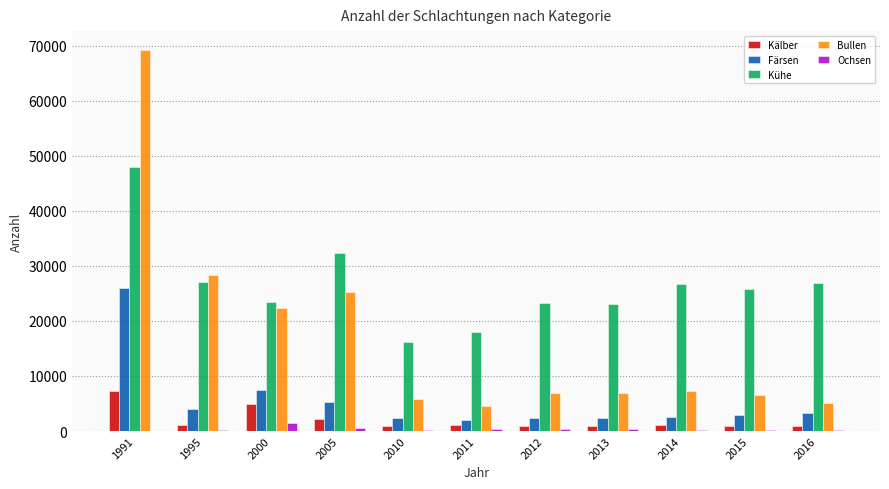

The Kälber series shows 1076 at 2014. True or false?

True